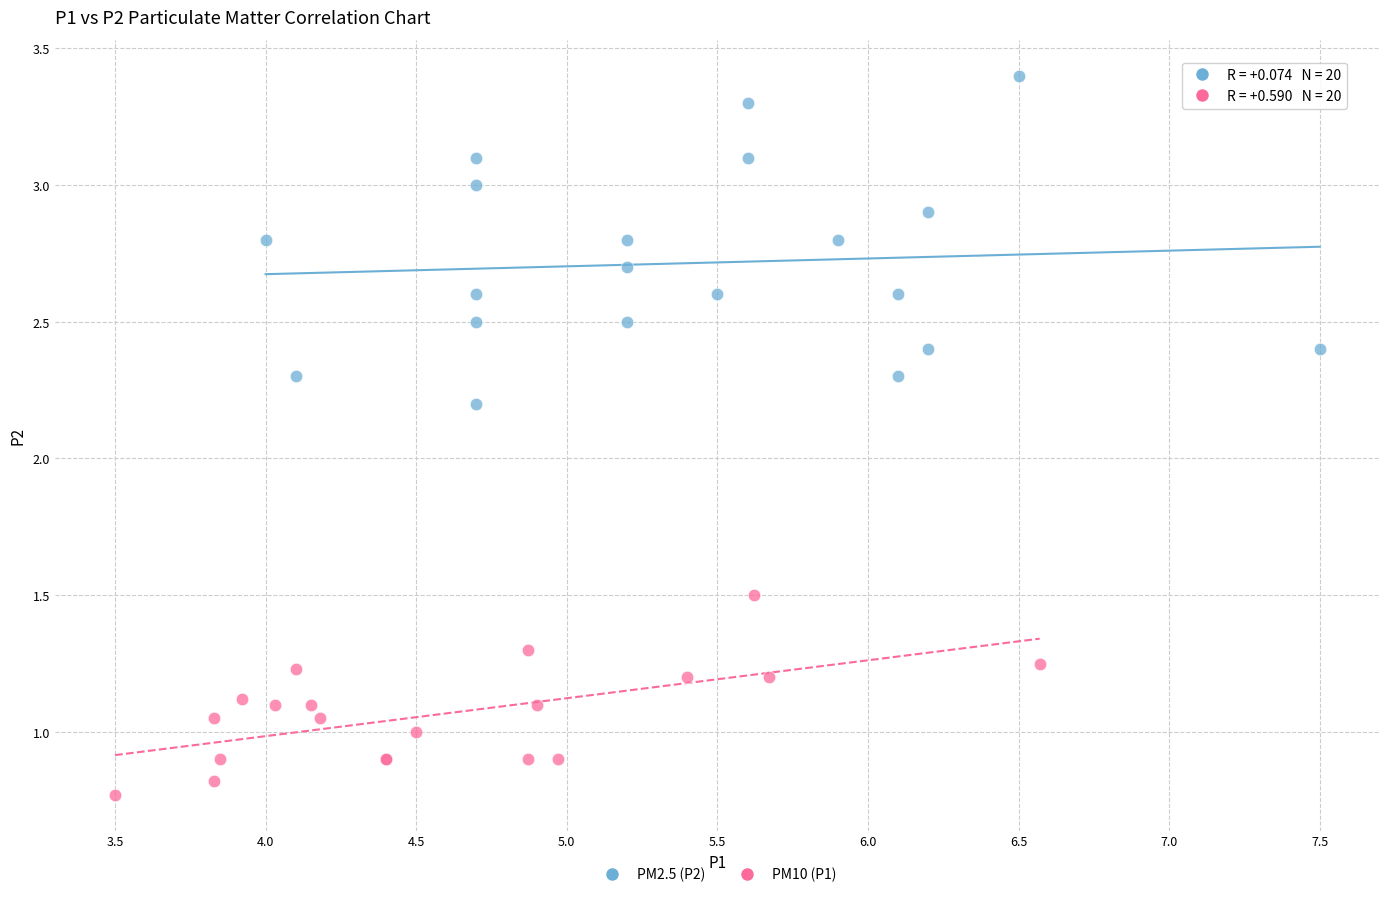

Which series reaches the maximum Y coordinate?

PM2.5 (P2)